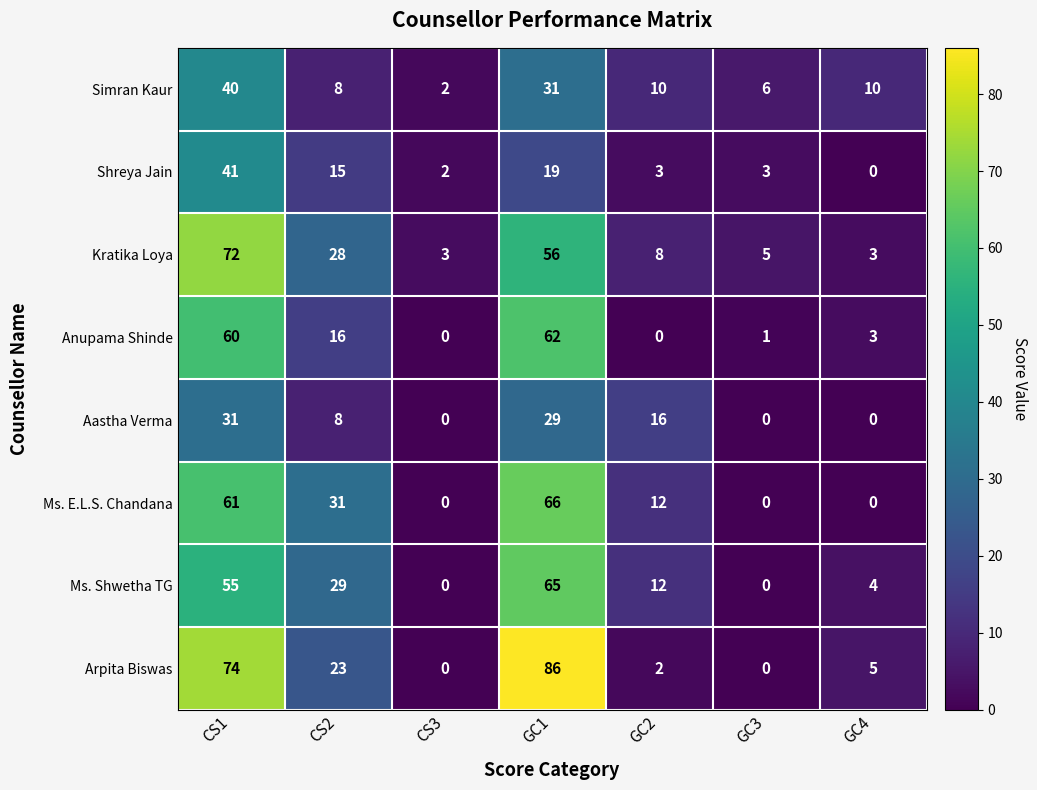

What is the sum of all Ms. Shwetha TG values?

165